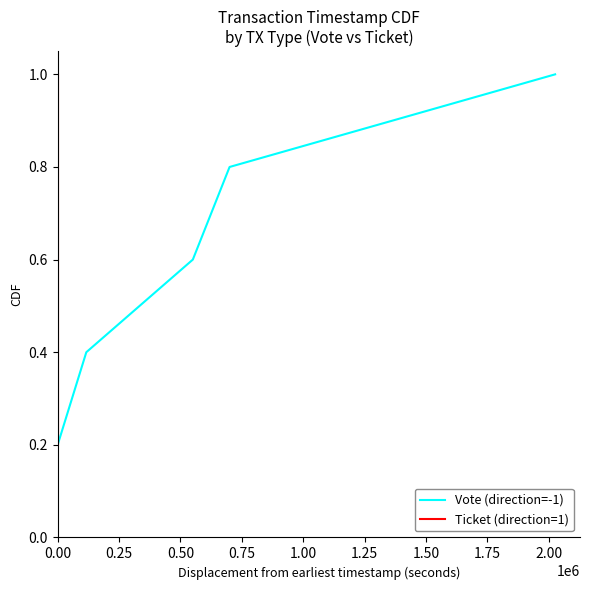

The value of Vote (direction=-1) at 0.25 is 0.4. True or false?

False